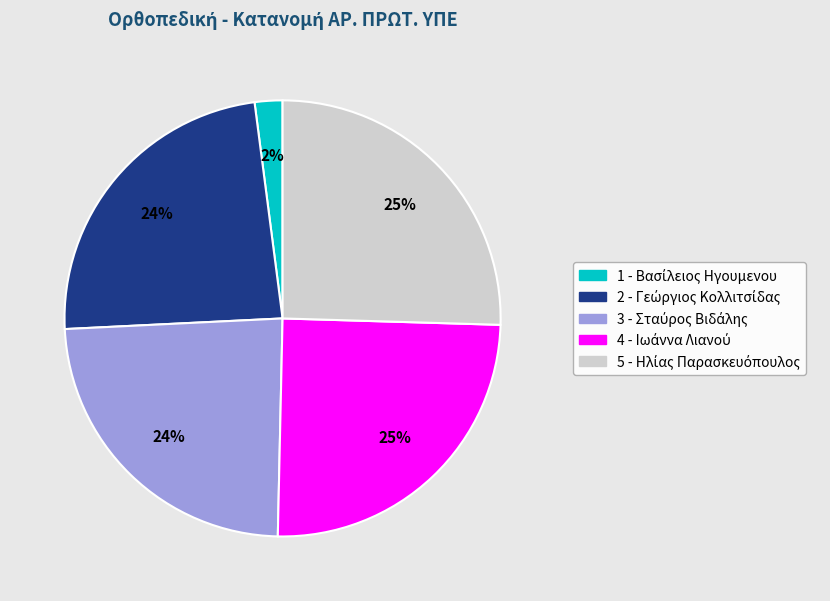

Is there any slice that represents more than half of the pie?

No